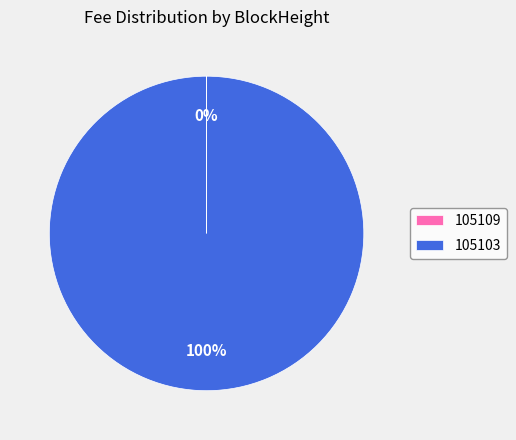

The 105103 slice represents 100% of the pie. True or false?

True